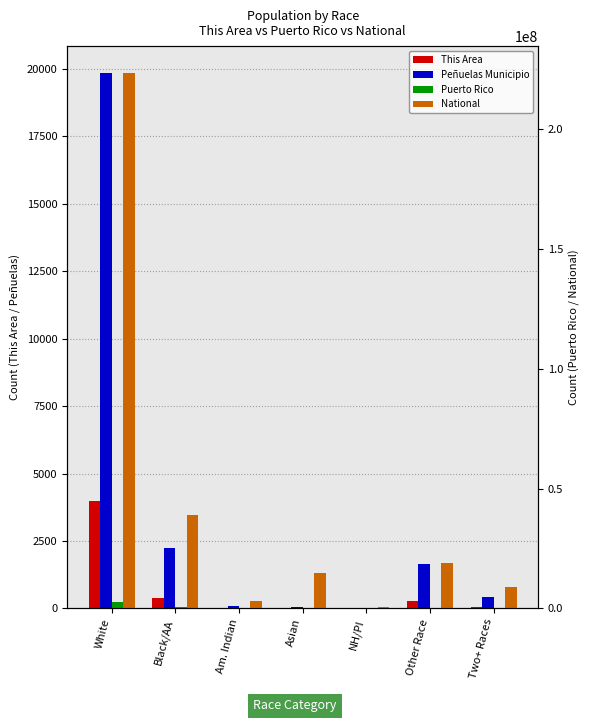

What is the difference between the second highest and second lowest values in the Peñuelas Municipio series?

2195